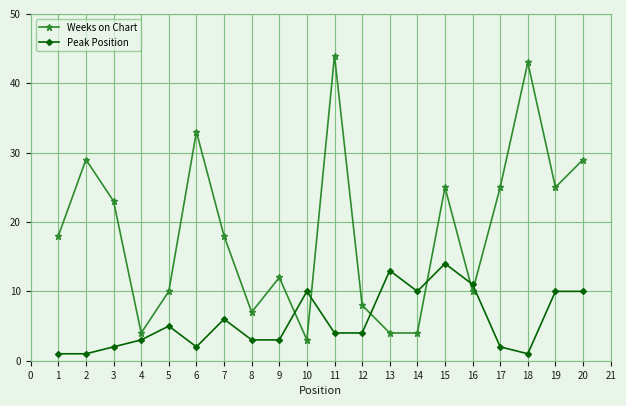

What is the lowest value of the Weeks on Chart series?

3